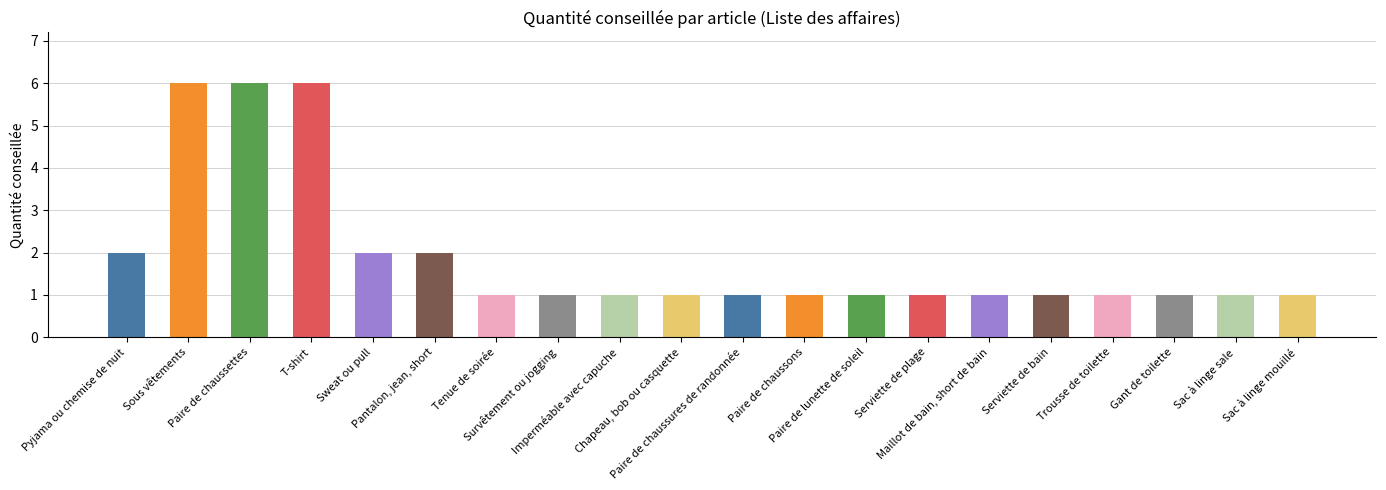

The chart shows a value of 0 at Tenue de soirée. True or false?

False